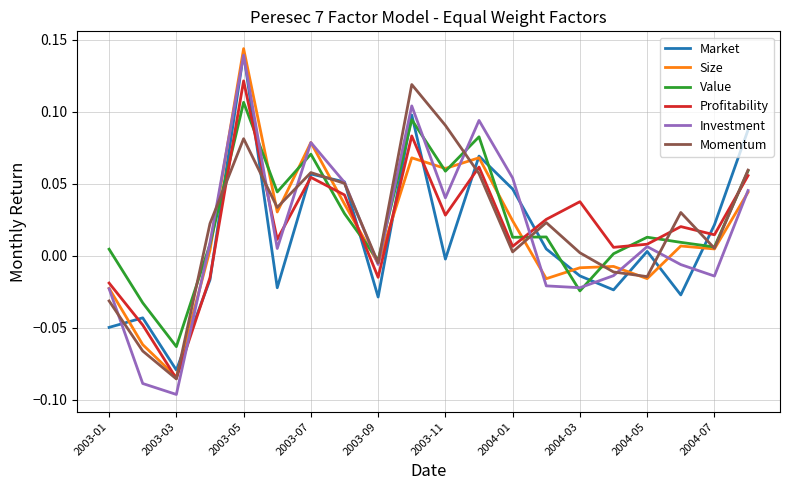

Which series has the widest spread of values?

Investment